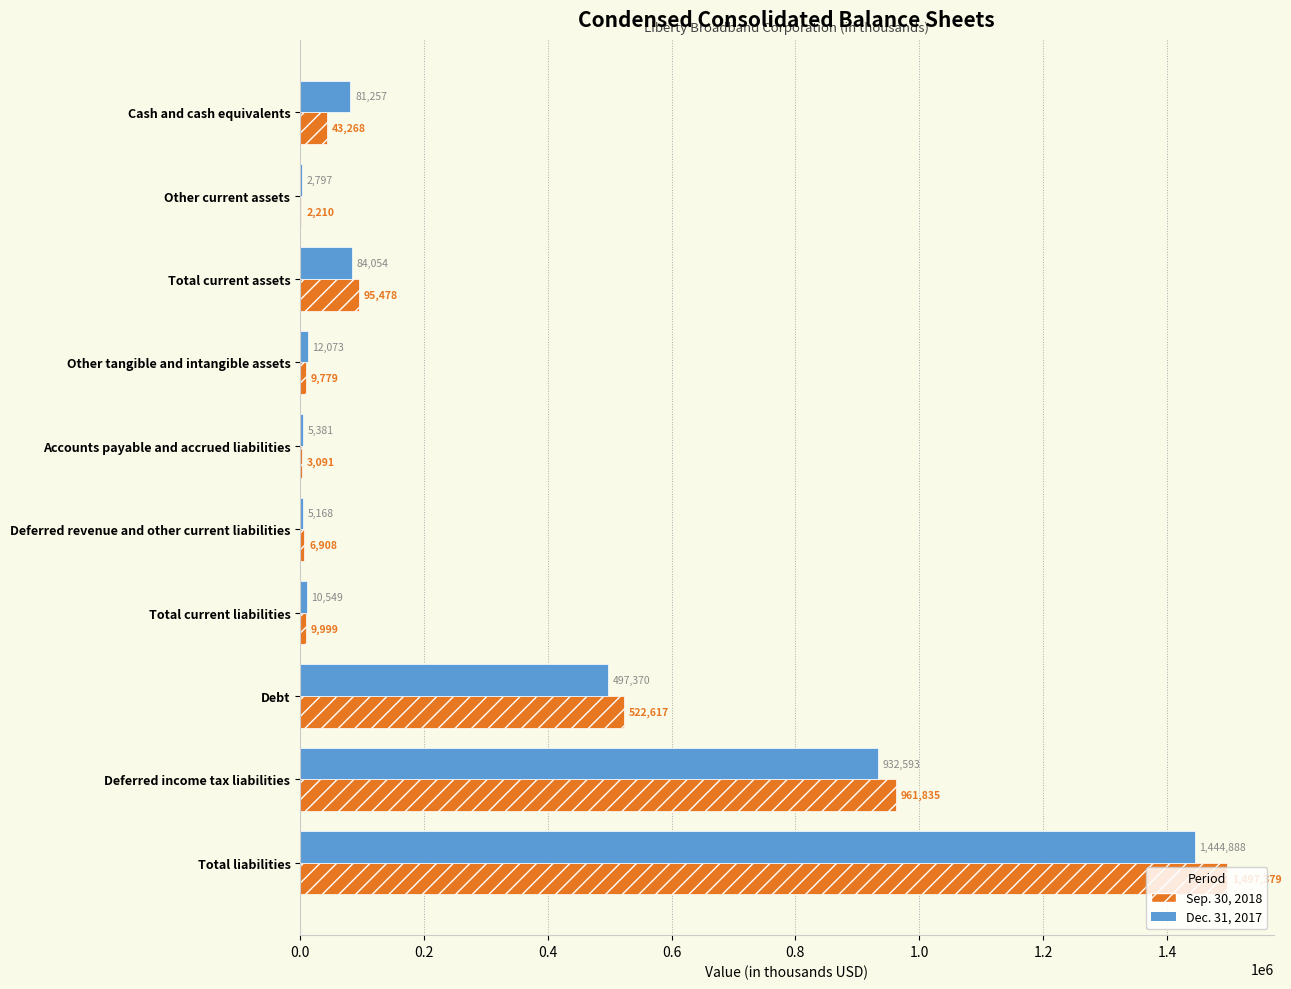

Which category has the highest value across all series?

Total liabilities